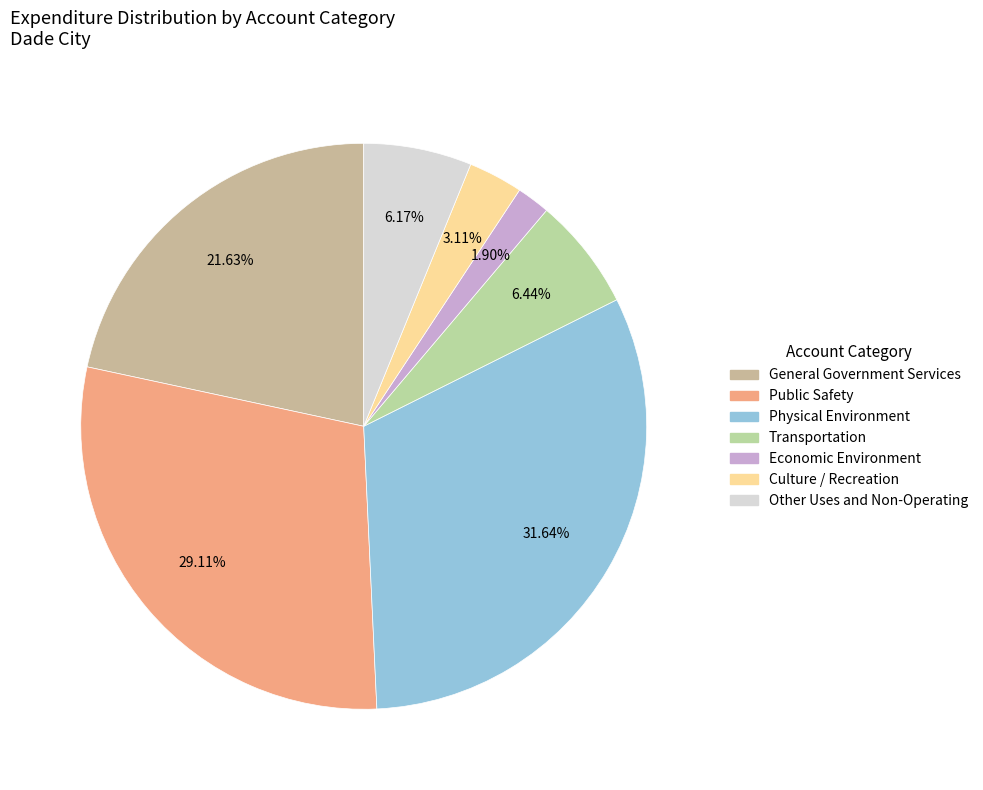

To the nearest percent, what is the combined percentage of Public Safety and General Government Services?

51%